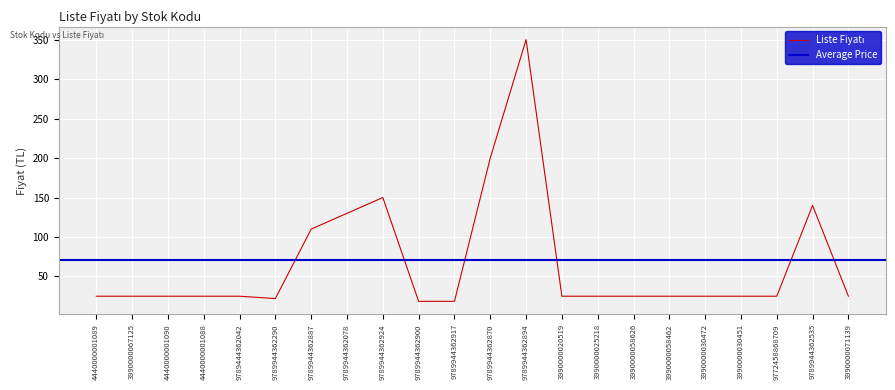

What is the minimum value shown in the chart?

18.5